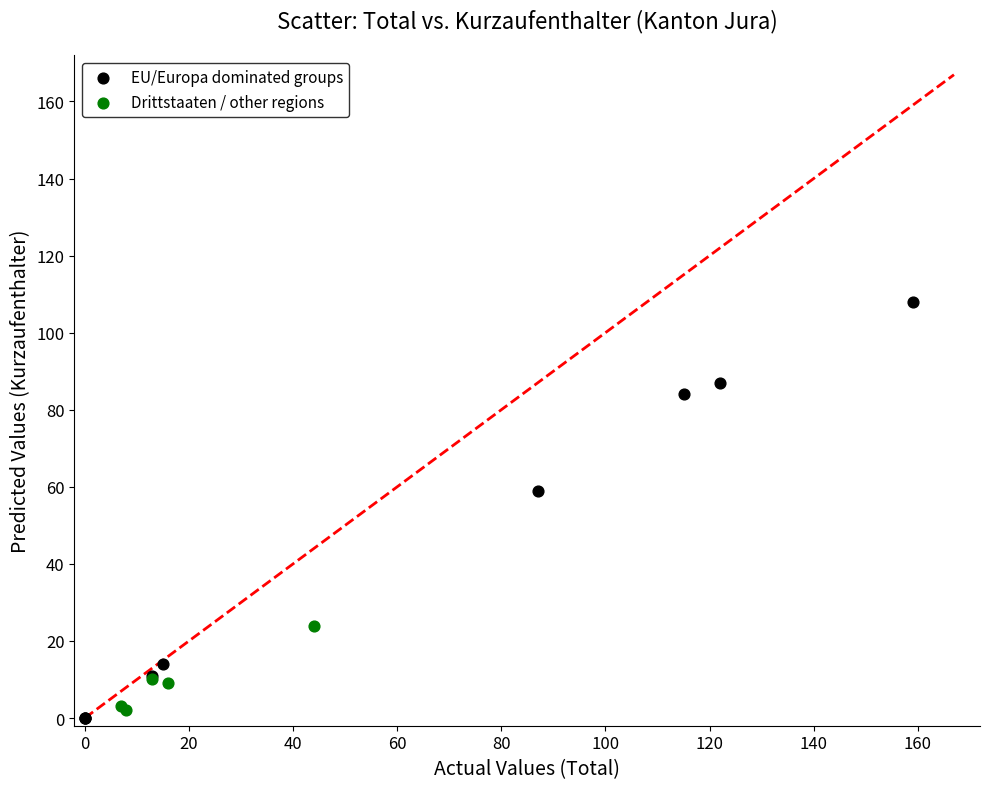

Which series reaches the maximum Y coordinate?

EU/Europa dominated groups